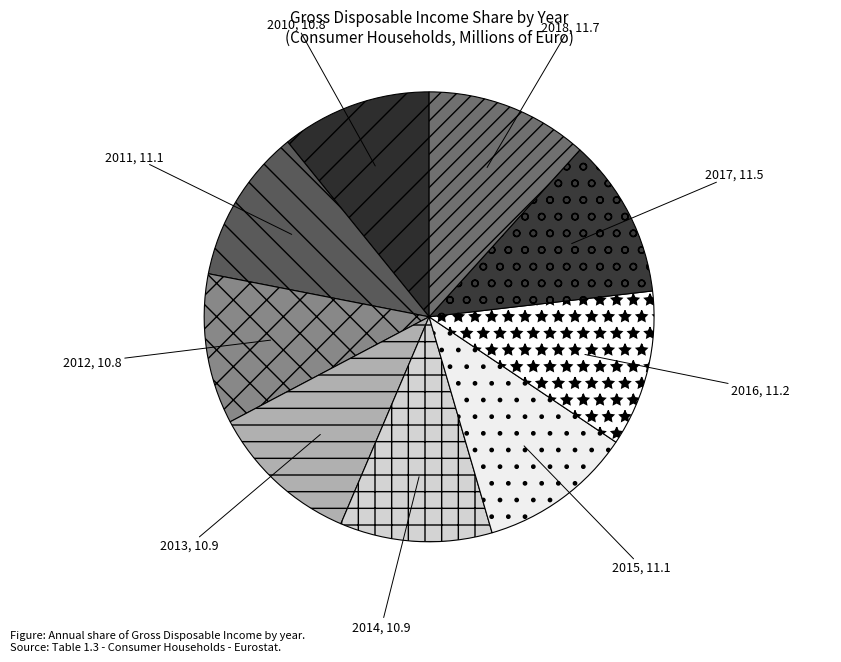

True or false: 2010 accounts for 11% of the total.

True